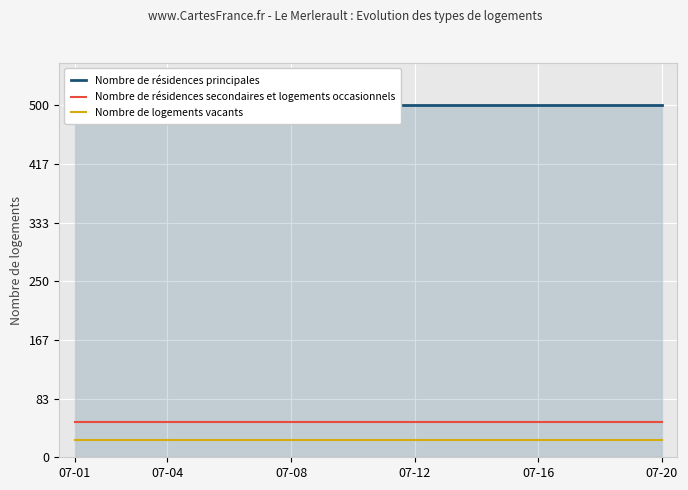

True or false: Nombre de logements vacants has a value of 25.0 at 07-12.

True